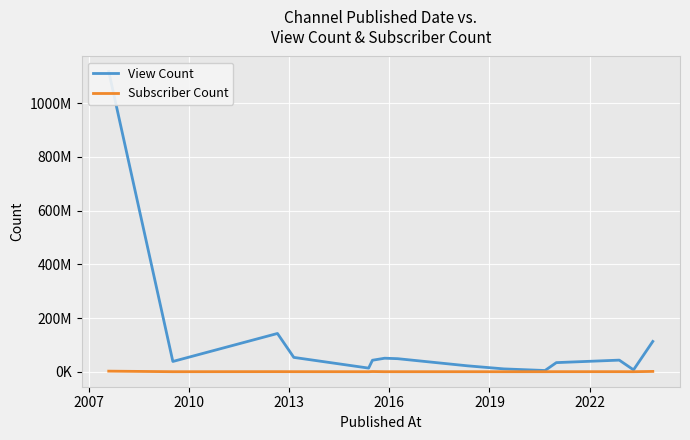

The value of View Count at 13 is 4128707. True or false?

False